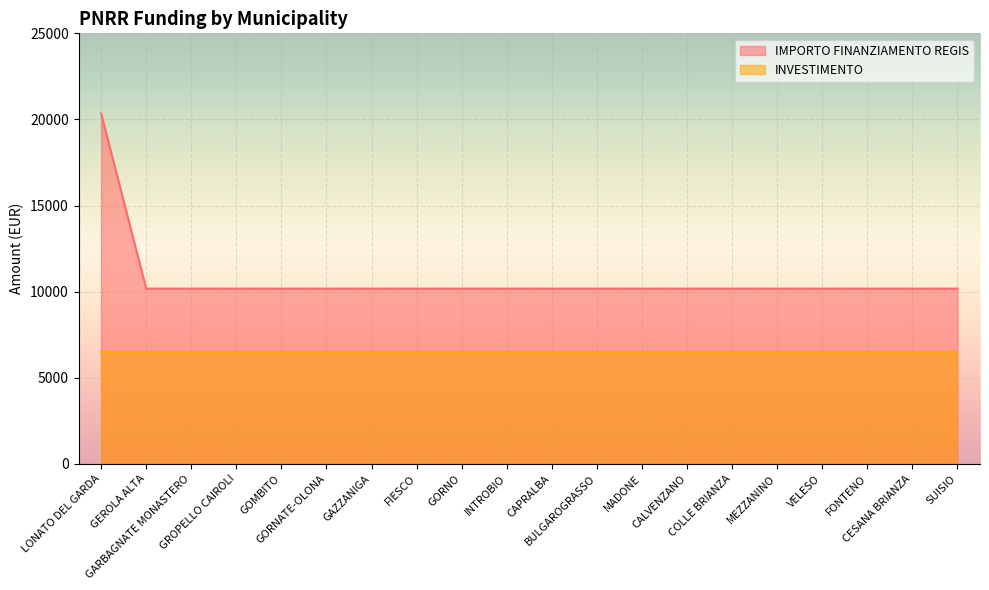

Which has a higher value, CALVENZANO or GAZZANIGA?

CALVENZANO